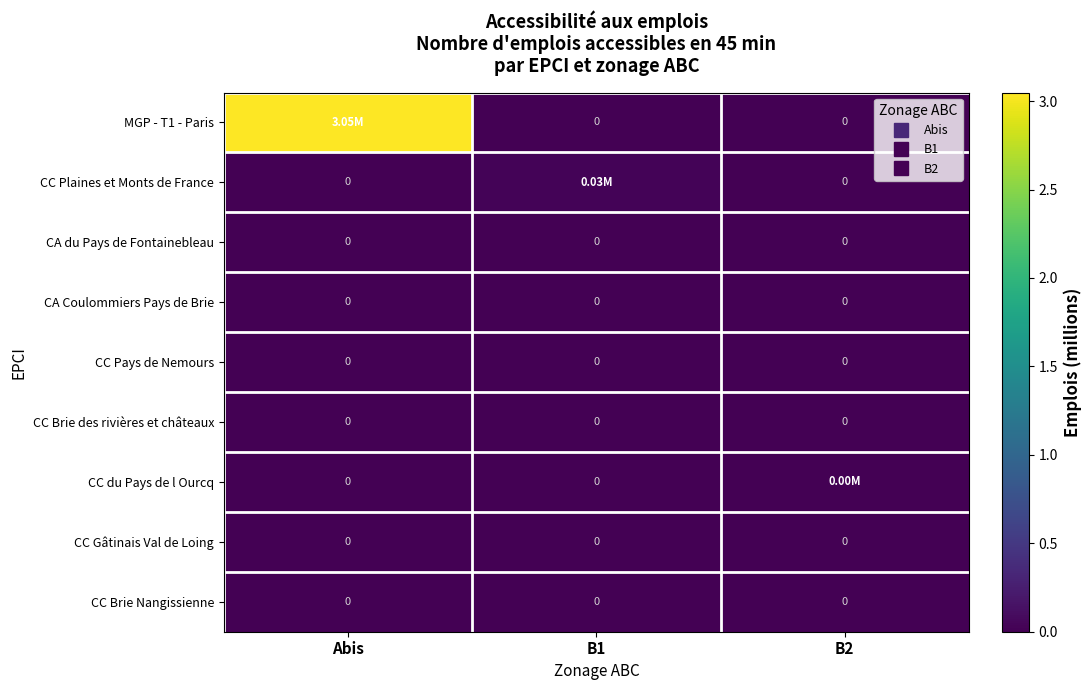

What is the average value of the MGP - T1 - Paris series?

1.0